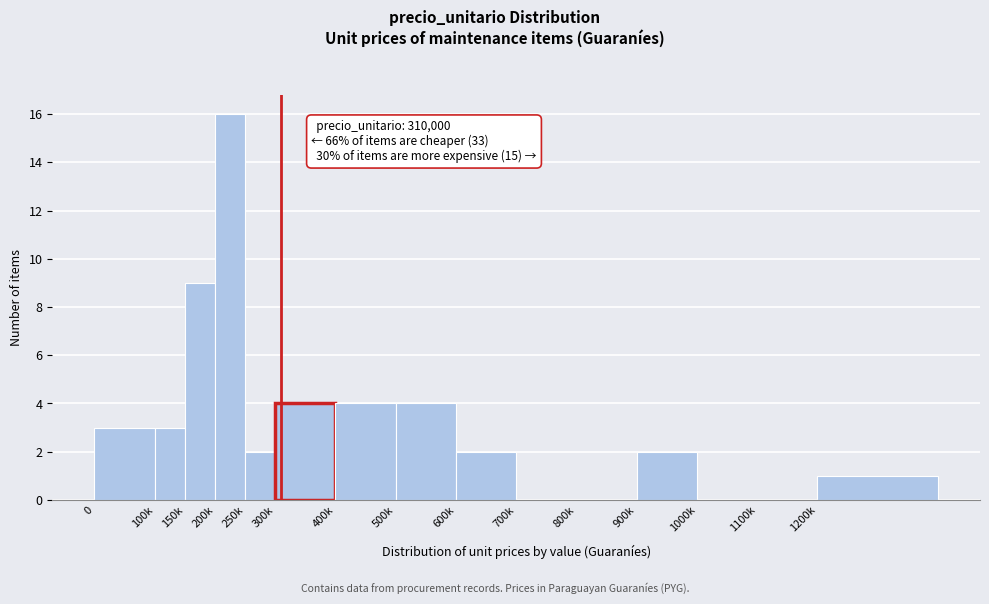

Reading right to left, list all the values displayed in this chart.

1200k=1	1100k=0	1000k=0	900k=2	800k=0	700k=0	600k=2	500k=4	400k=4	300k=4	250k=2	200k=16	150k=9	100k=3	0=3